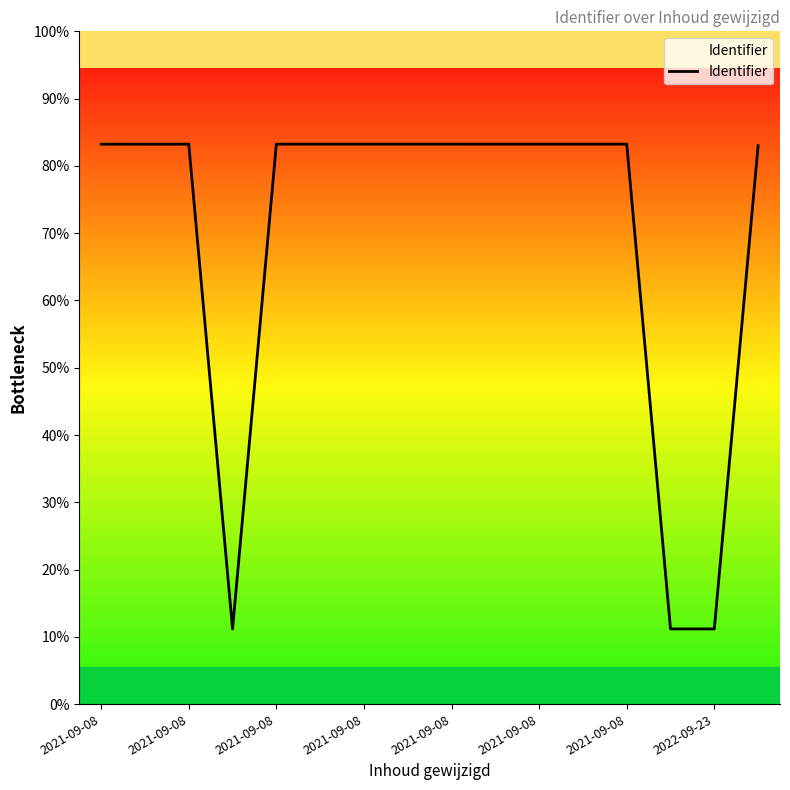

Is this an area chart (filled region under the line)?

Yes